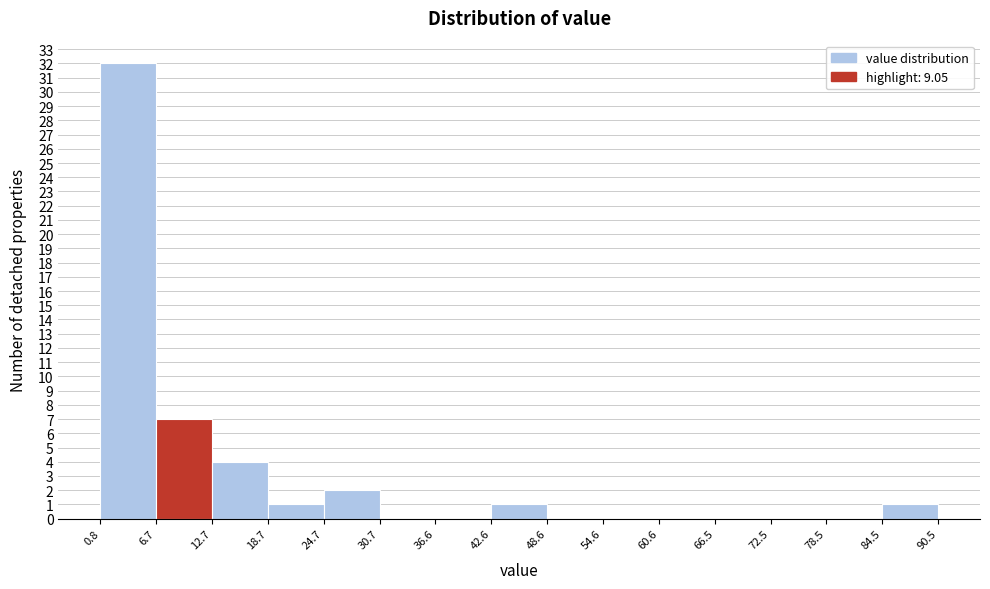

Reading left to right, transcribe this chart: for each bar, give the range it covers on the x-axis and its height. The values are not printed on the chart, so give them approximately, as read against the axis.

0.8 to 6.7: 32
6.7 to 12.7: 7
12.7 to 18.7: 4
18.7 to 24.7: 1
24.7 to 30.7: 2
30.7 to 36.6: 0
36.6 to 42.6: 0
42.6 to 48.6: 1
48.6 to 54.6: 0
54.6 to 60.6: 0
60.6 to 66.5: 0
66.5 to 72.5: 0
72.5 to 78.5: 0
78.5 to 84.5: 0
84.5 to 90.5: 1